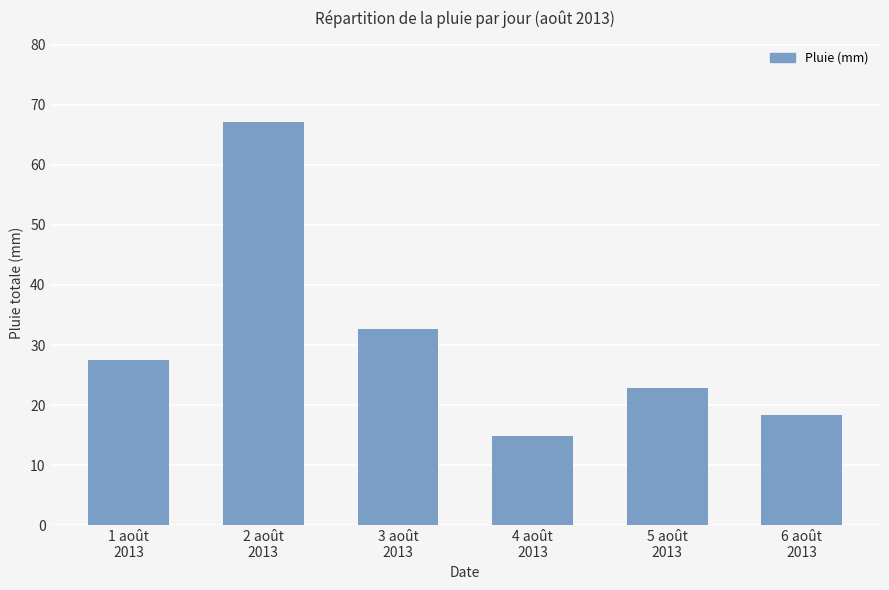

Rank the categories by value from lowest to highest.

4 août
2013, 6 août
2013, 5 août
2013, 1 août
2013, 3 août
2013, 2 août
2013